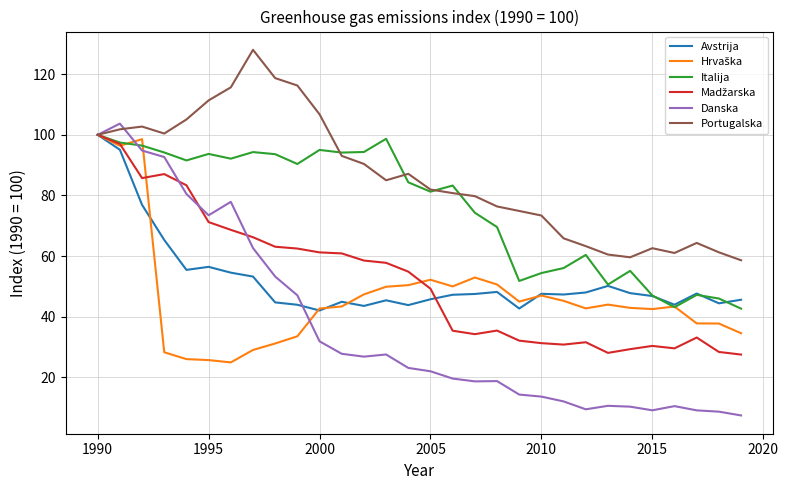

At how many categories does at least one series exceed 47?

30